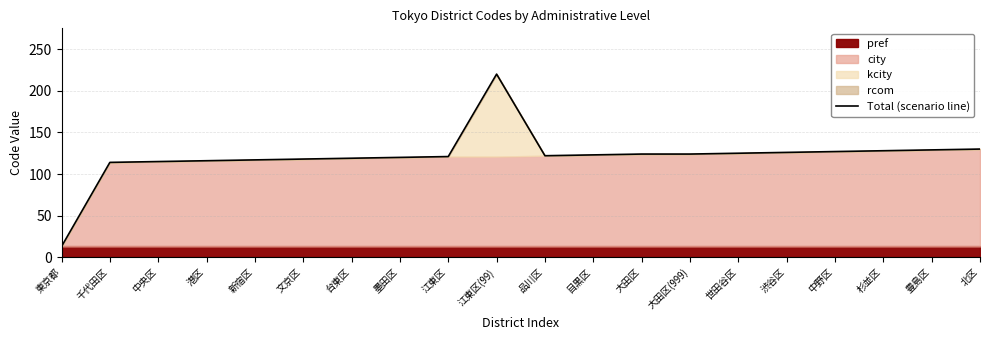

How many data points are less than 123?

10